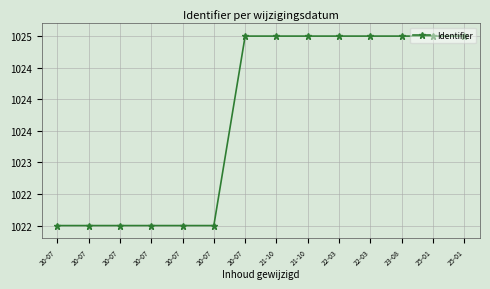

Which label corresponds to the smallest value in the chart?

20-07